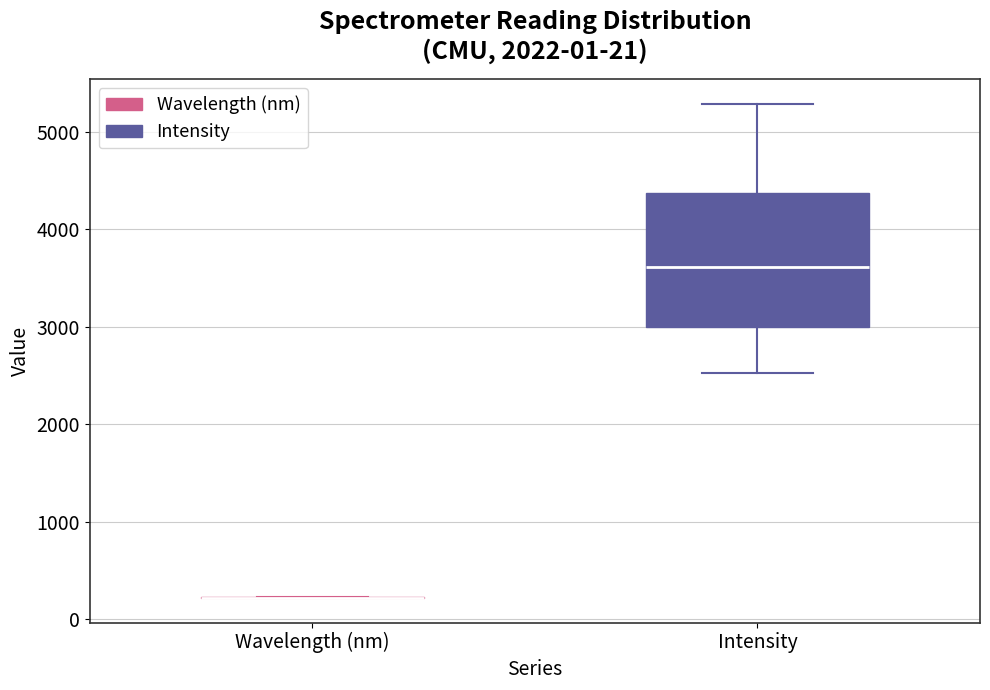

Comparing the boxes themselves (not the whiskers), which one is the tallest?

Intensity